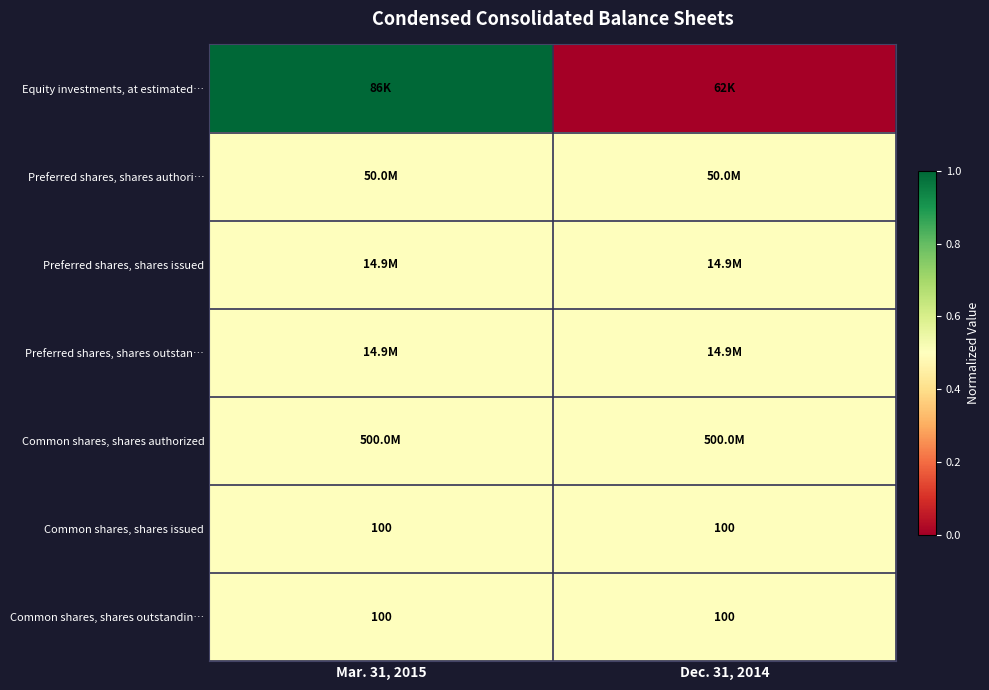

How many distinct data groups are displayed?

7